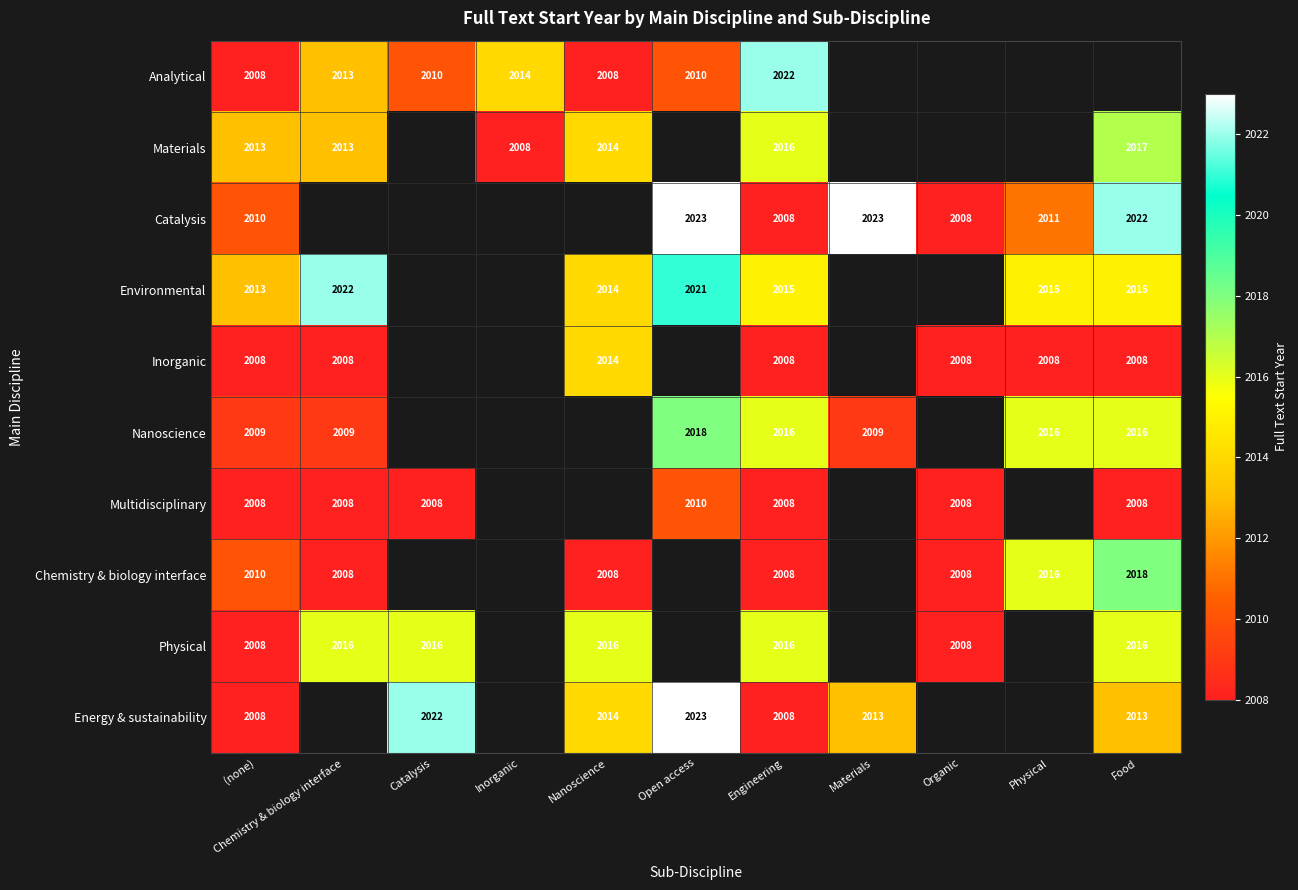

The Multidisciplinary series shows 2008 at Catalysis. True or false?

True